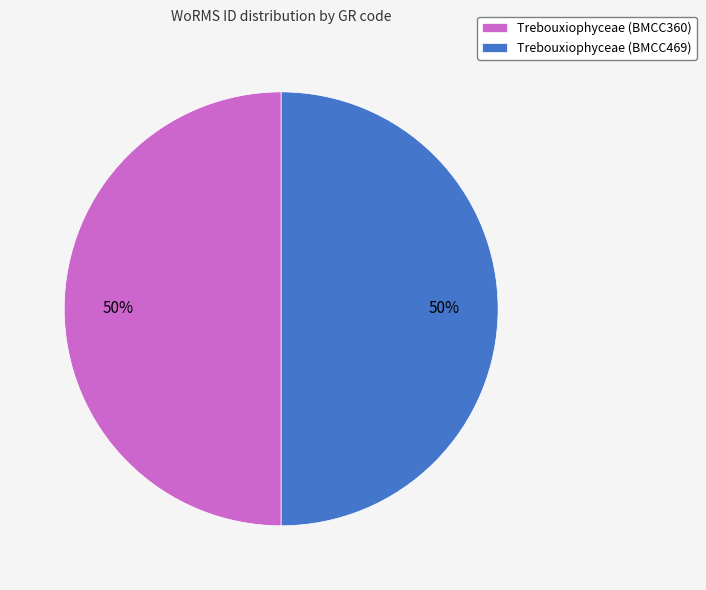

Do Trebouxiophyceae (BMCC360) and Trebouxiophyceae (BMCC469) together represent more than half of the pie?

Yes